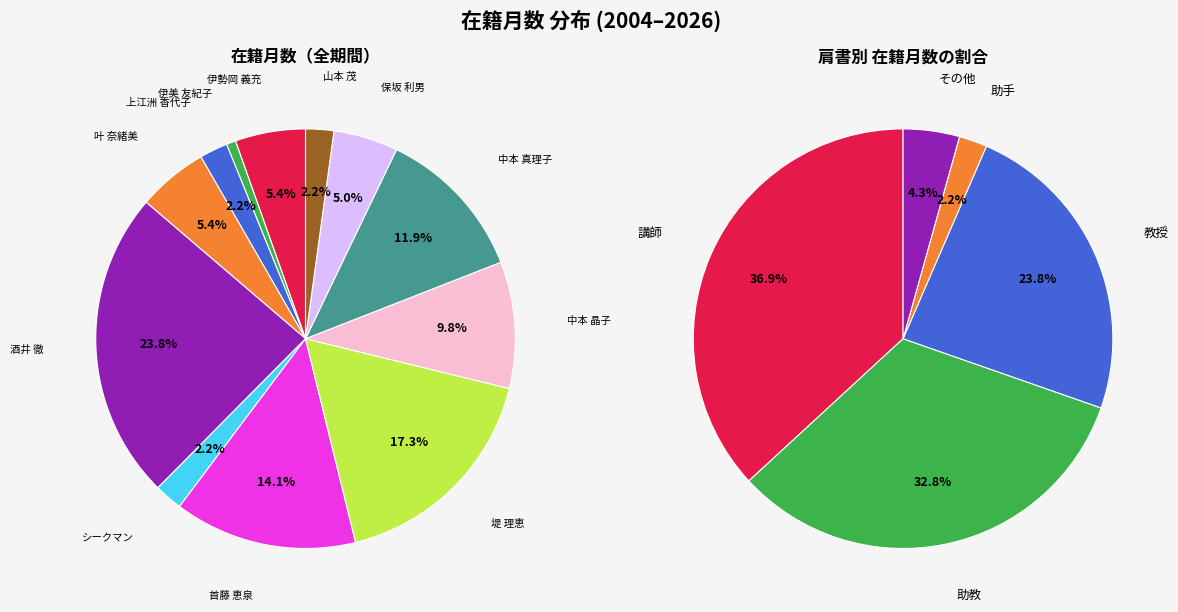

Which category has the biggest portion of the pie?

酒井 徹